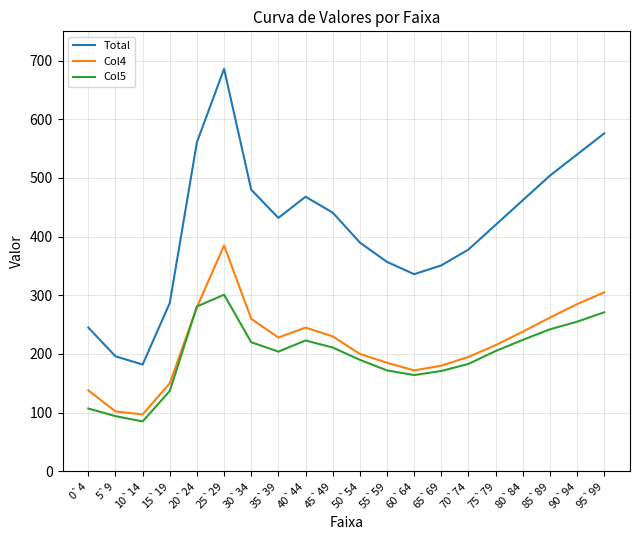

Rank the series at 10`14 from highest to lowest value.

Total, Col4, Col5